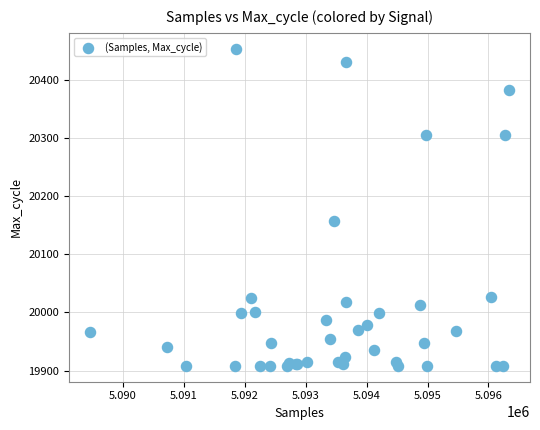

What Y value in the scatter plot is closest to 20181?

20158